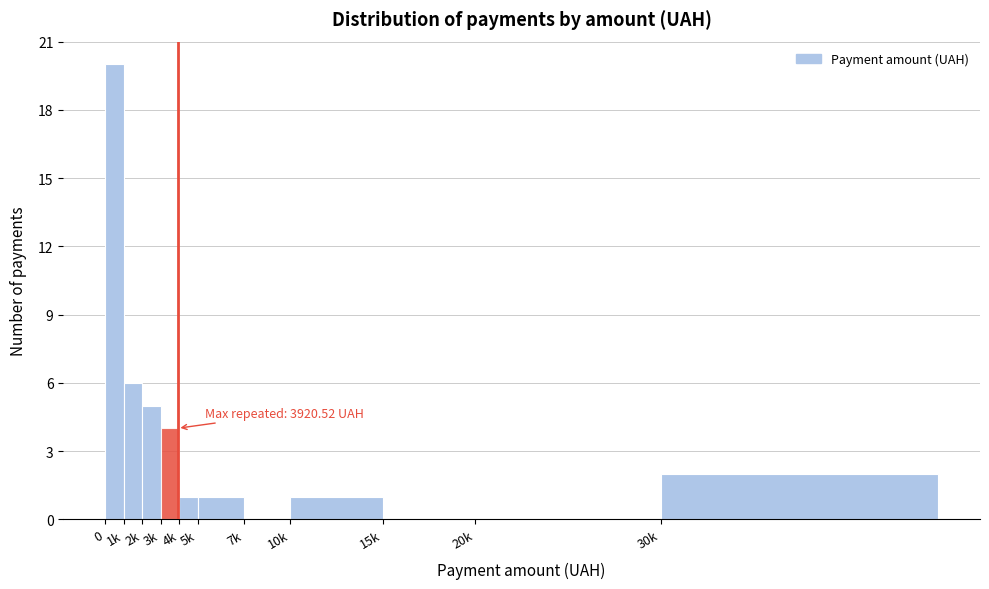

Reading left to right, extract all data points from this chart.

0=20	1k=6	2k=5	3k=4	4k=1	5k=1	7k=0	10k=1	15k=0	20k=0	30k=2